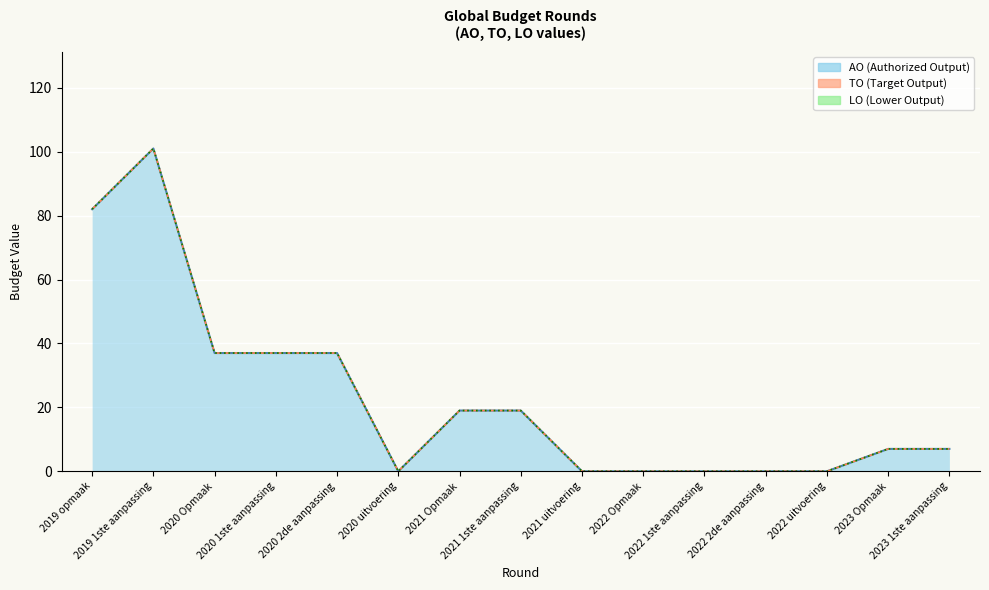

At which category is the sum across all series the highest?

2019 1ste aanpassing